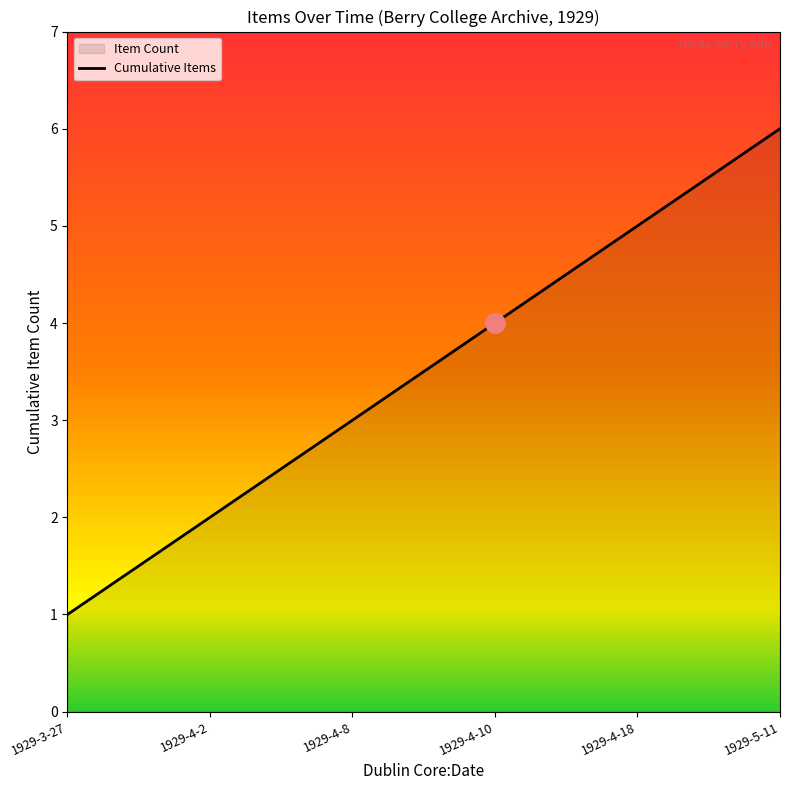

The value at 1929-4-18 is 5. True or false?

True